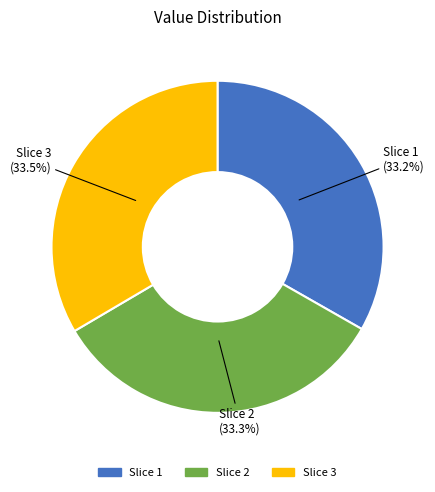

Does any single category account for the majority?

No